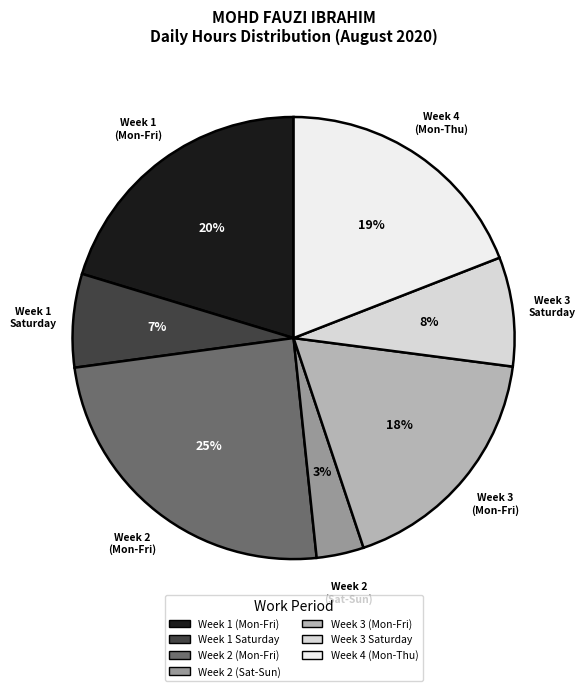

To the nearest percent, what is the average slice percentage?

14%